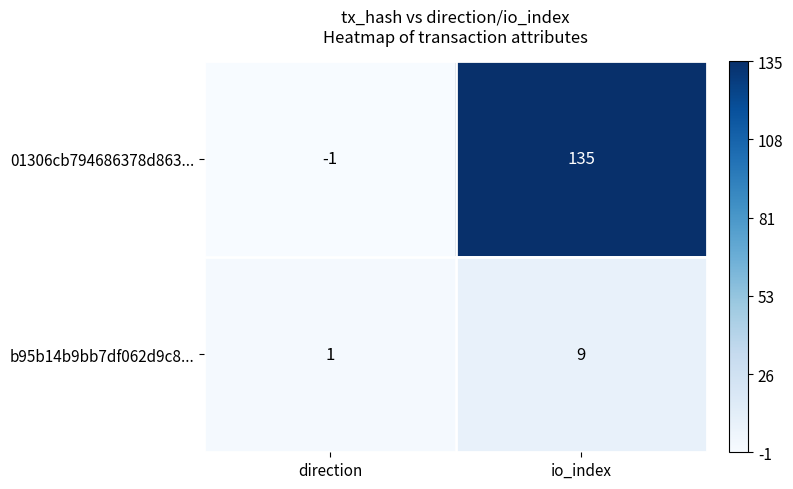

What is the sum of all 01306cb794686378d863... values?

134